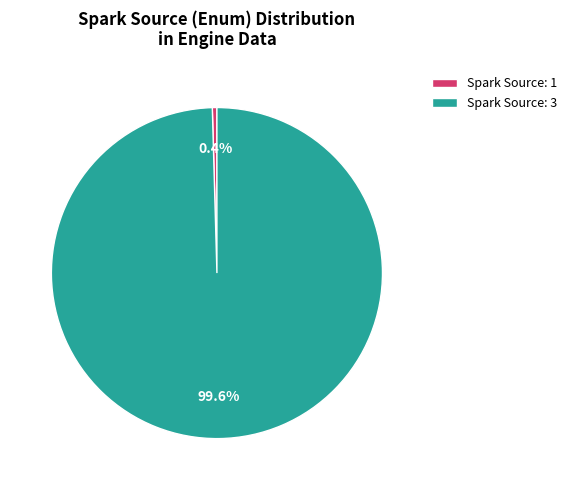

How many slices are in this pie chart?

2